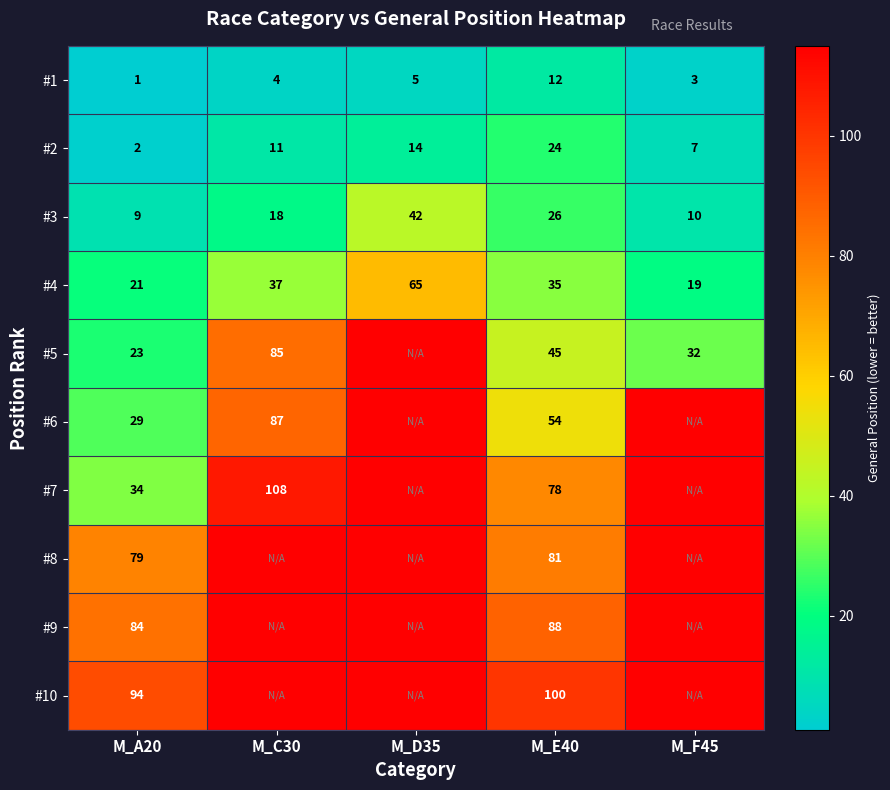

What is the lowest value of the #3 series?

9